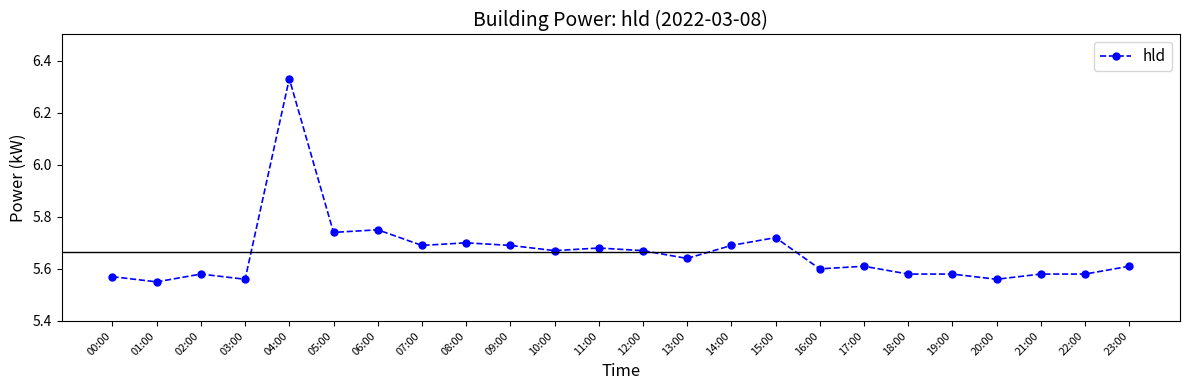

Which label corresponds to the largest value in the chart?

04:00